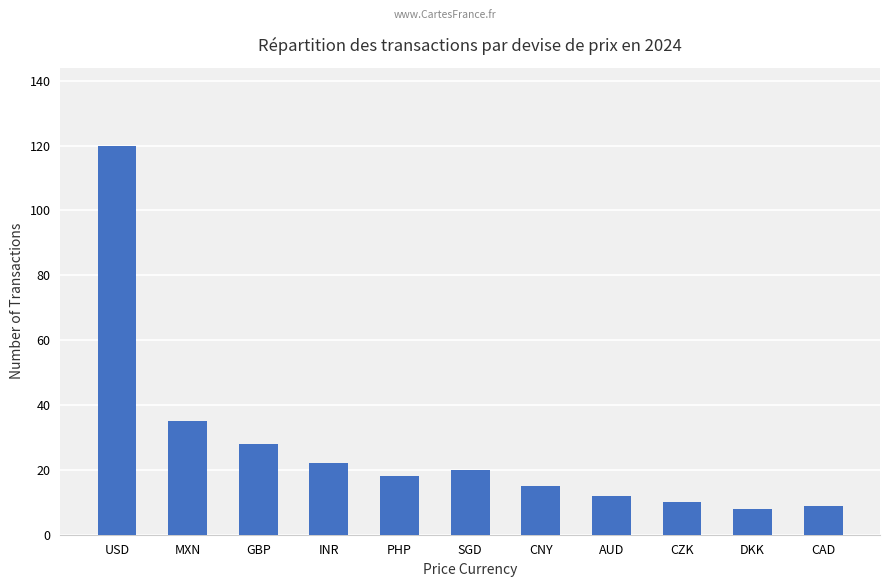

What is the minimum value shown in the chart?

8